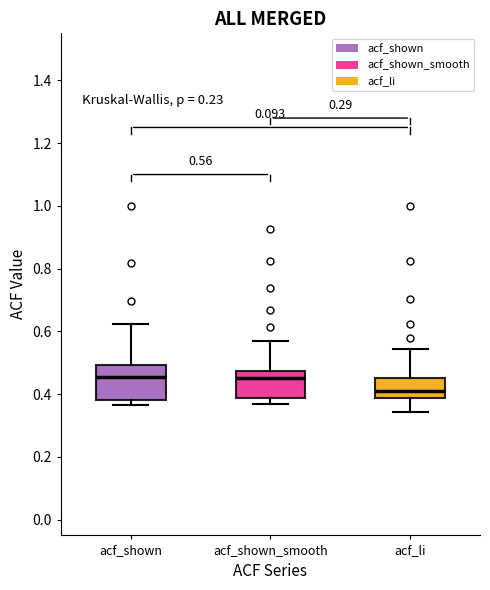

Comparing the boxes themselves (not the whiskers), which one is the tallest?

acf_shown